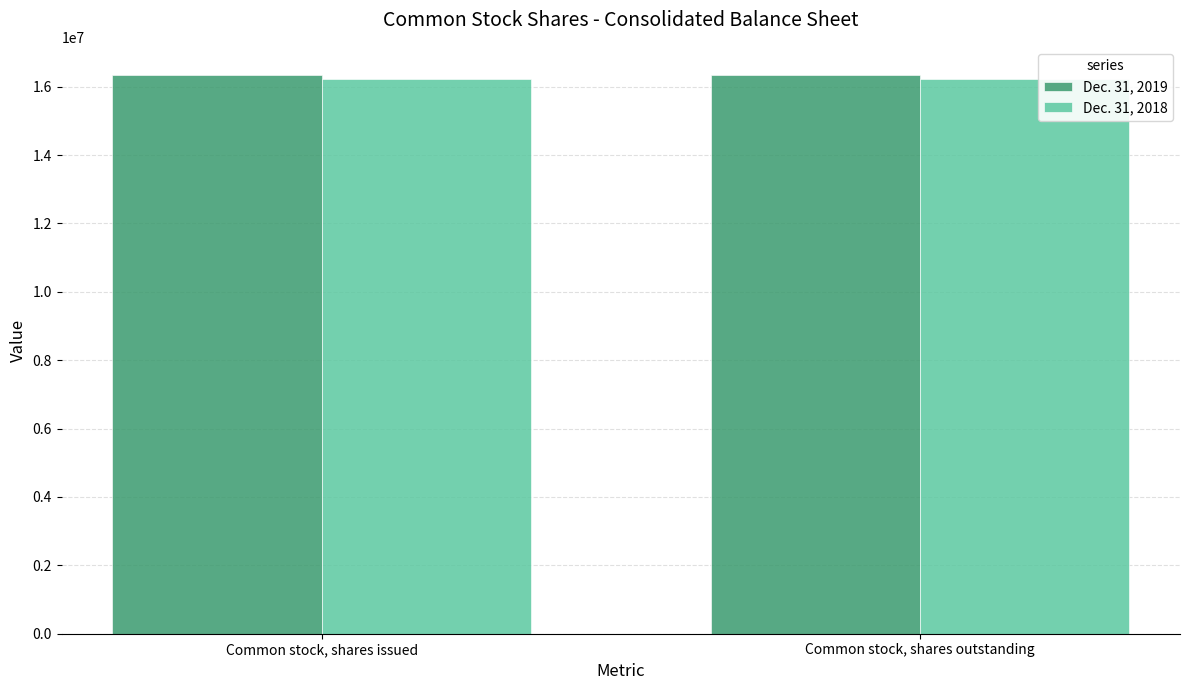

Rank the series by their maximum value, from highest to lowest.

Dec. 31, 2019, Dec. 31, 2018